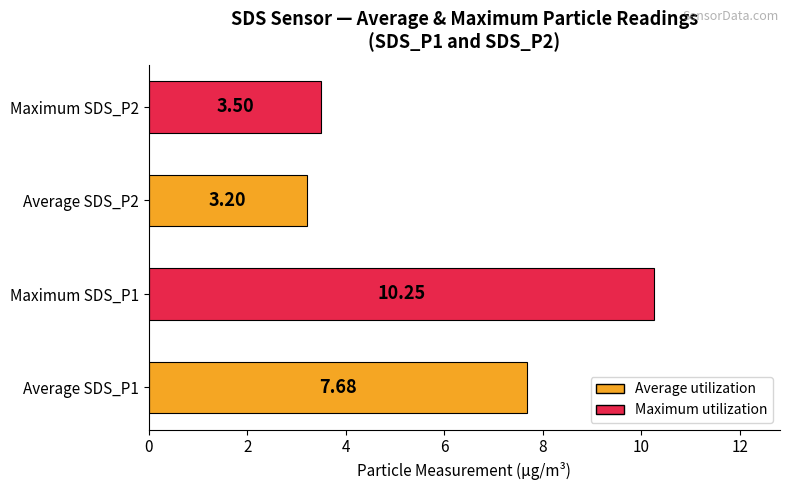

Approximately how many times larger is the value at Maximum SDS_P1 compared to Maximum SDS_P2?

2.9